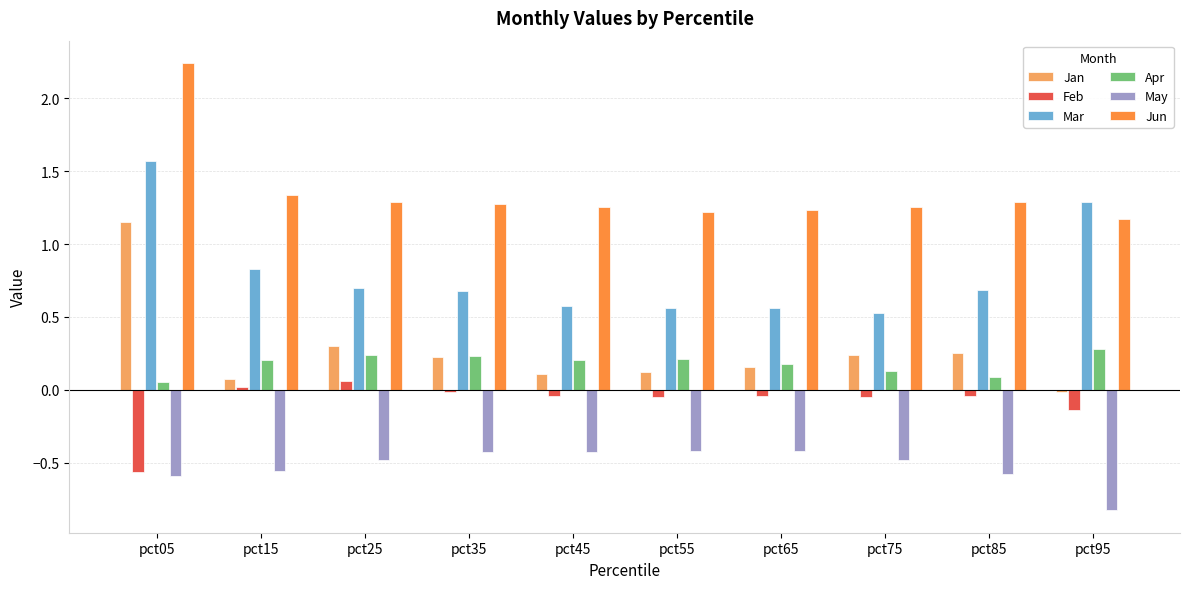

Is it true that Mar equals 0.5 at pct75?

True